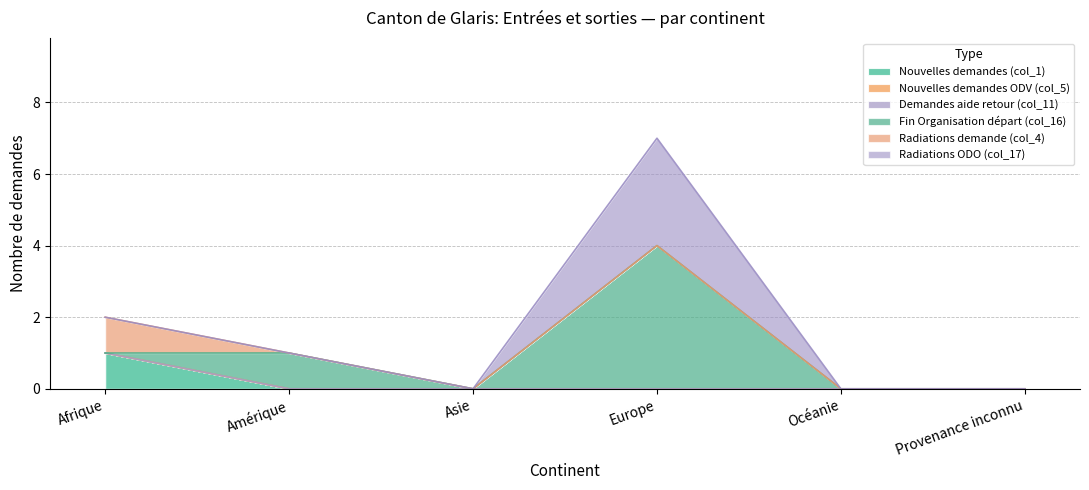

Is it true that Radiations ODO (col_17) equals -2 at Océanie?

False